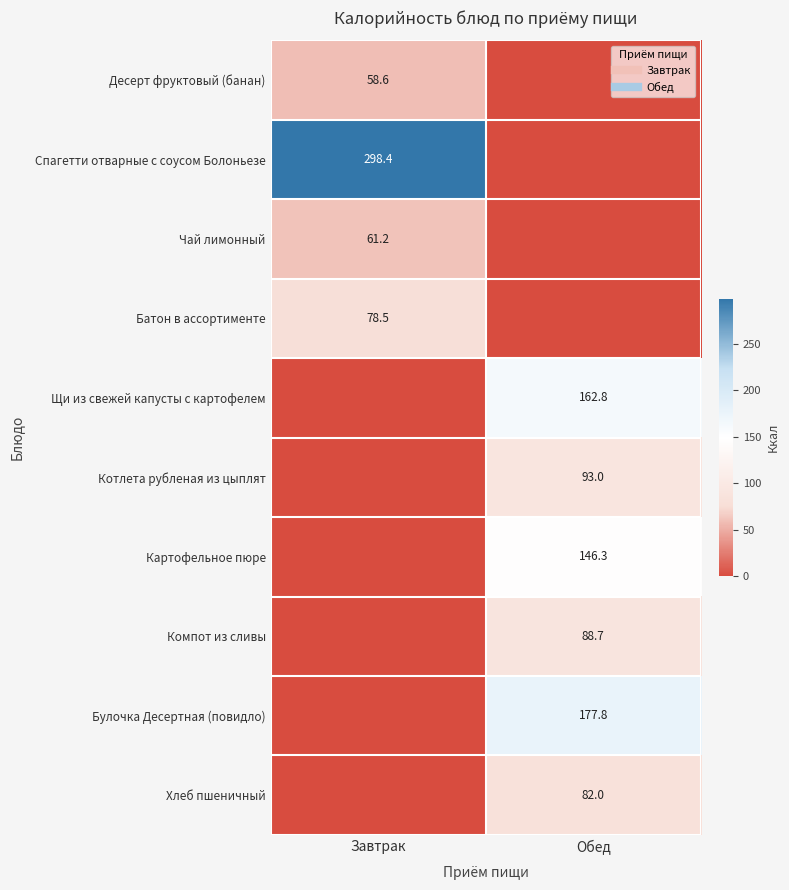

What is the maximum value shown in the chart?

298.4